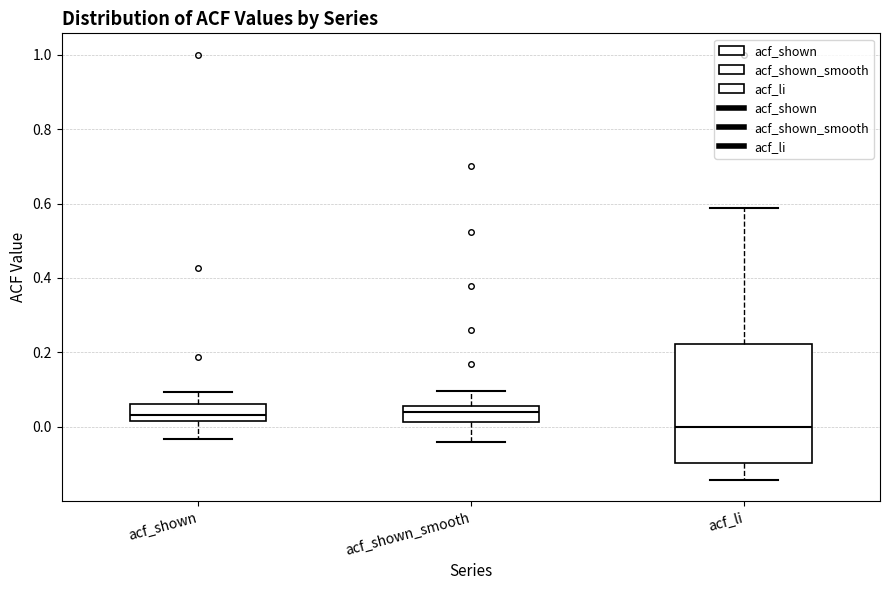

Reading left to right, transcribe this box plot: for each box, give where its median line is, the range the box spans, and where its two whiskers end, as read against the y-axis. The values are not printed on the chart, so give them approximately, as read against the axis.

acf_shown: median 0.04, box 0.02 to 0.06, whiskers -0.04 to 0.10
acf_shown_smooth: median 0.04, box 0.02 to 0.06, whiskers -0.04 to 0.10
acf_li: median 0.00, box -0.10 to 0.22, whiskers -0.14 to 0.58